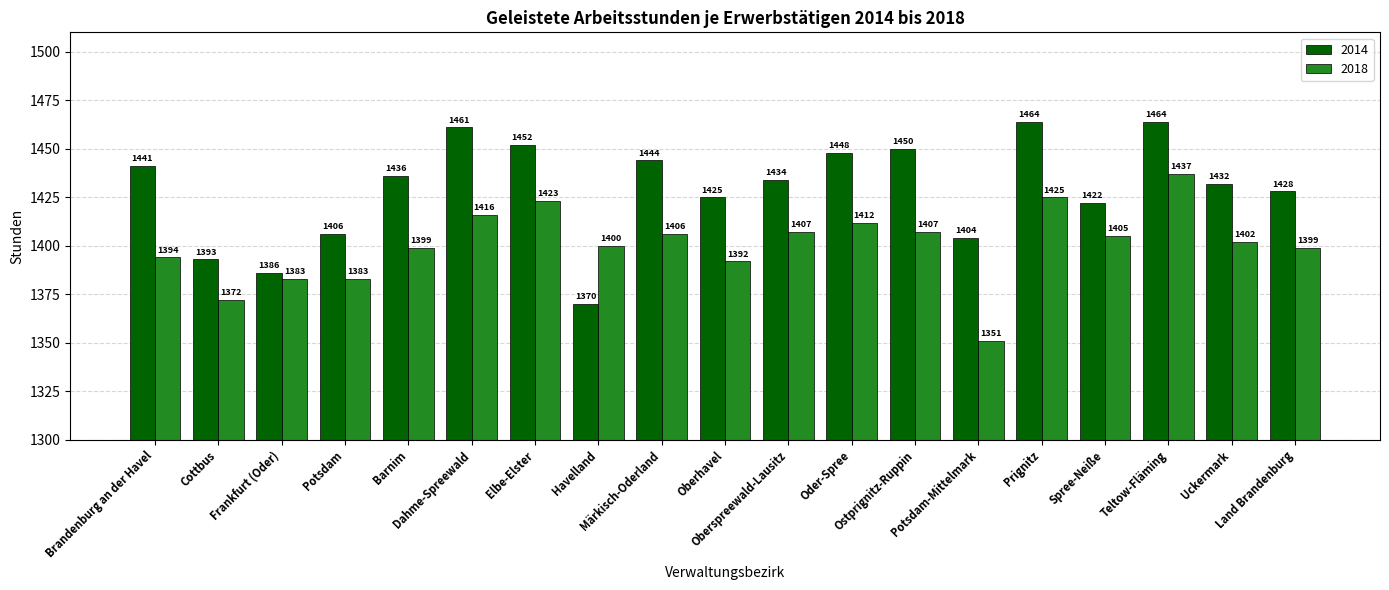

What is the difference between the maximum and minimum values in the 2014 series?

94